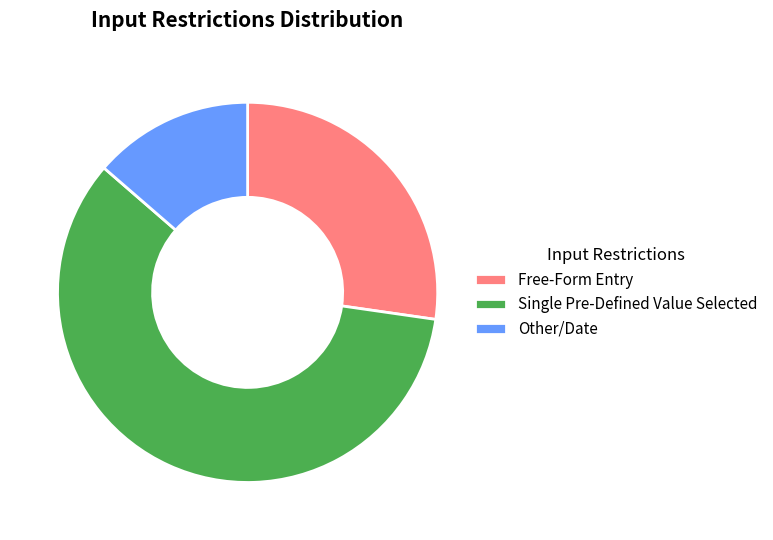

What is the ratio of the value at Other/Date to the value at Free-Form Entry?

0.5